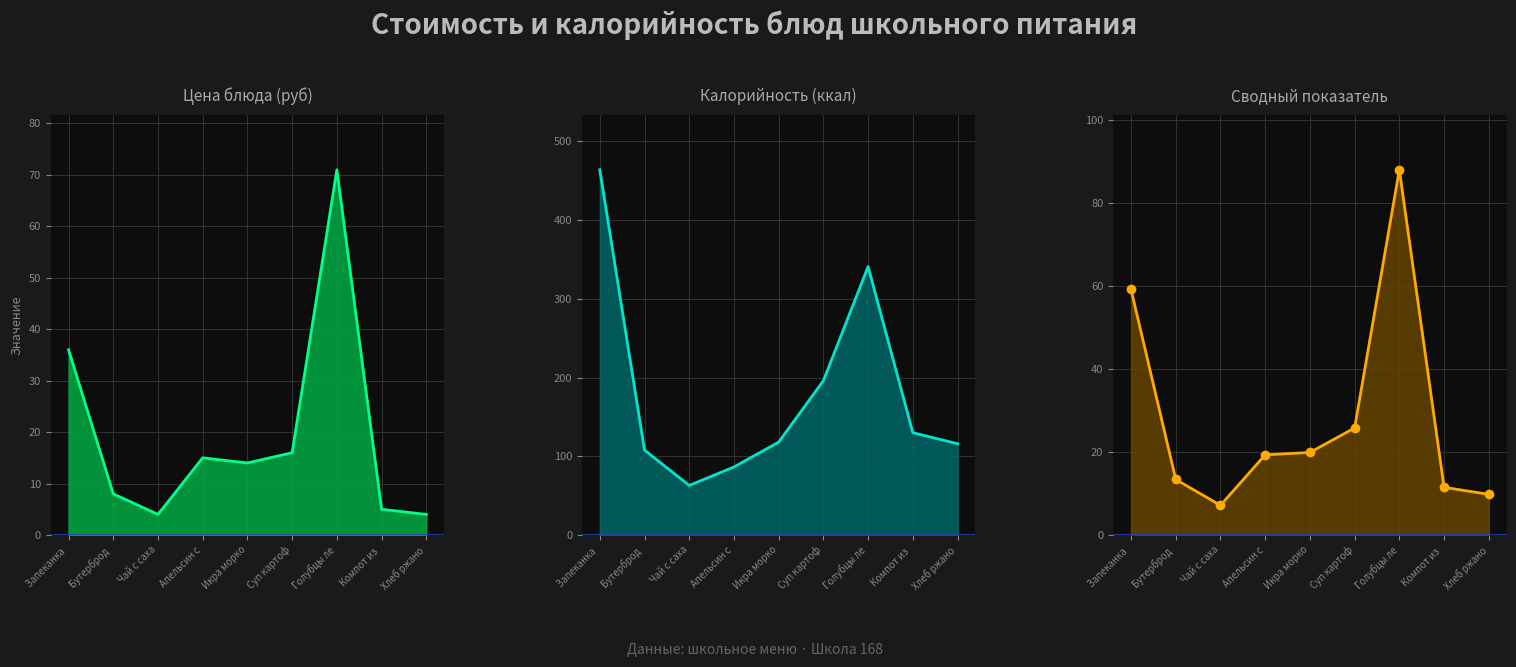

Which series has the largest range (max minus min)?

Калорийность, ккал